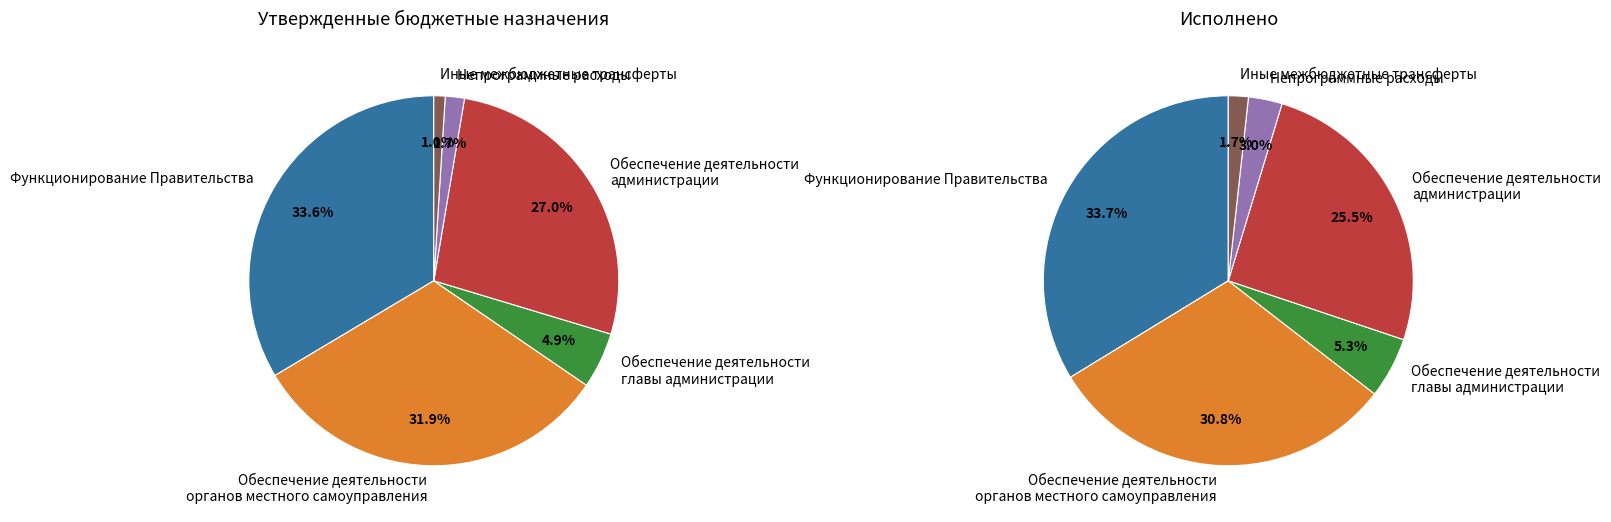

What is the difference between the highest and lowest values at Обеспечение деятельности
органов местного самоуправления?

3159181.8